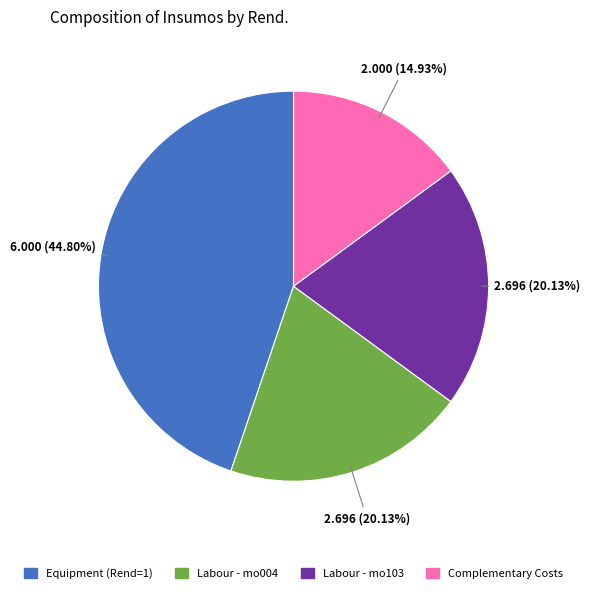

Is there any slice that represents more than half of the pie?

No